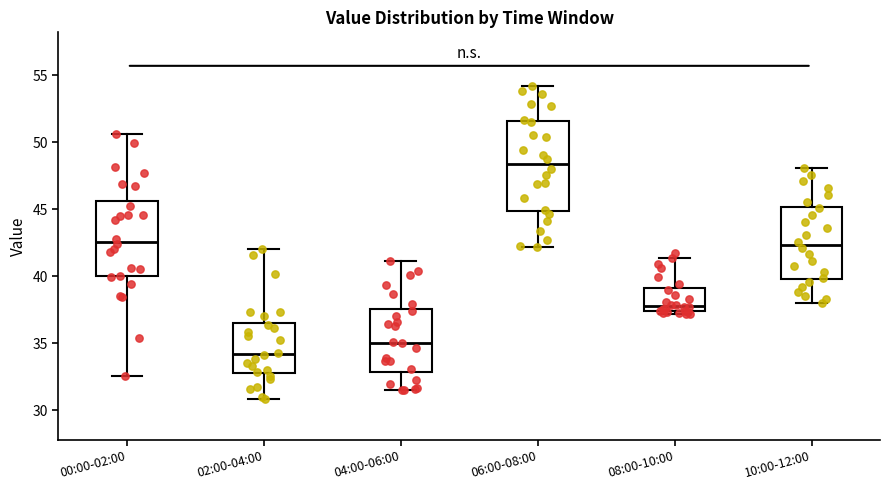

Which box is the tallest, from its lower edge to its upper edge?

06:00-08:00